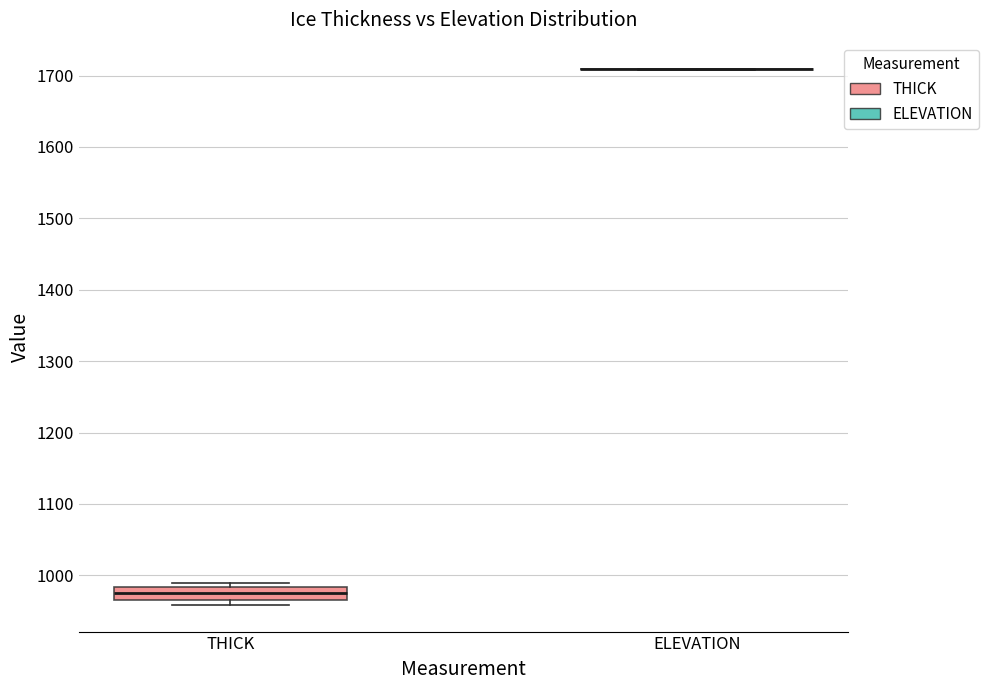

Reading left to right, read every box against the y-axis: the position of its median line, the range the box covers, and the ends of its whiskers. The values are not printed on the chart, so give them approximately, as read against the axis.

THICK: median 980 (inside the box), box 970 to 980, whiskers 960 to 990
ELEVATION: box collapsed to a line at 1710, whiskers 1710 to 1710